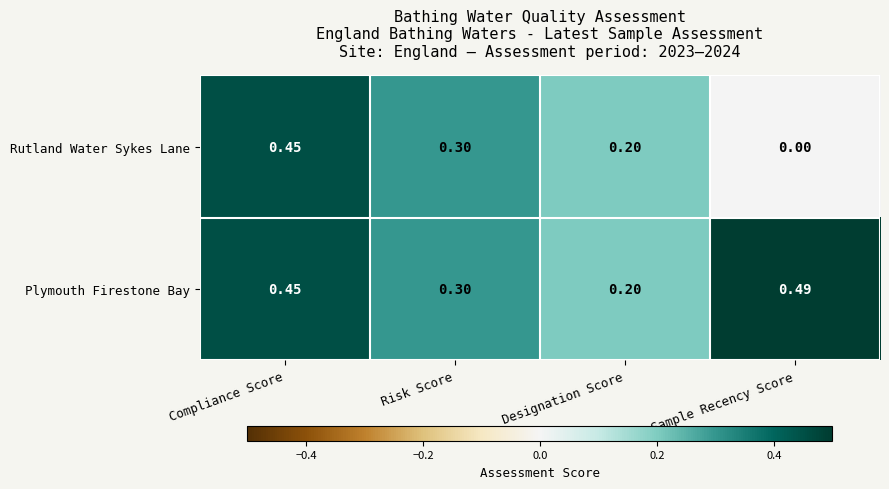

At which label does Rutland Water Sykes Lane reach its peak?

Compliance Score